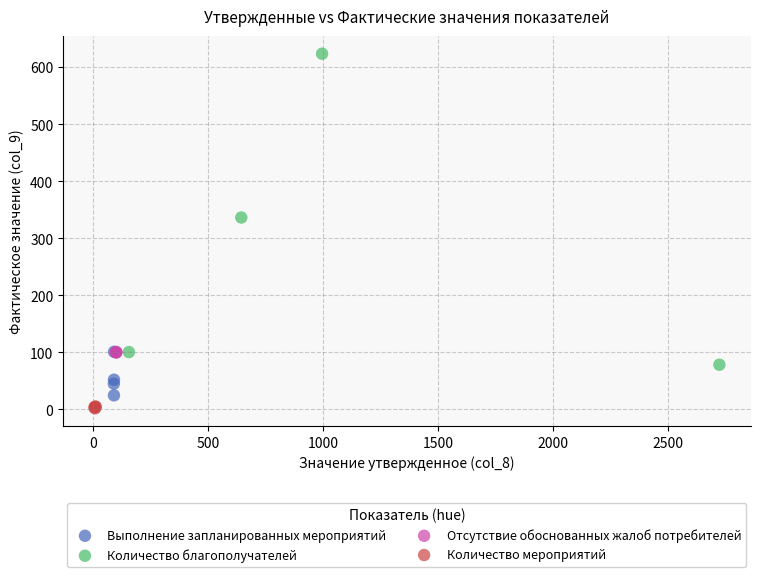

Which series has the widest spread of Y values?

Количество благополучателей